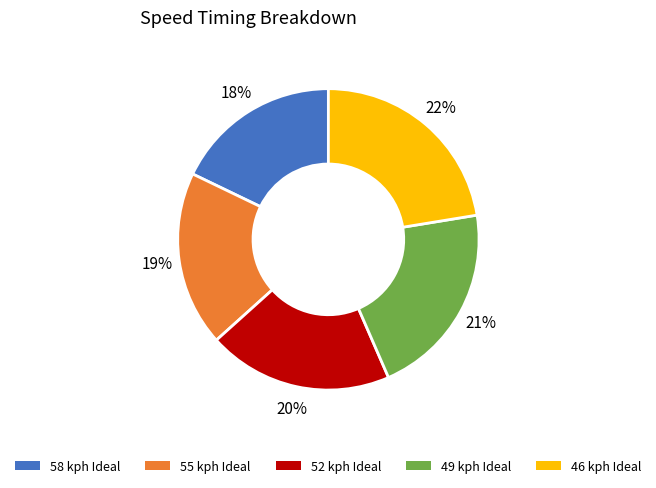

To the nearest percent, what portion does 52 kph Ideal represent?

20%